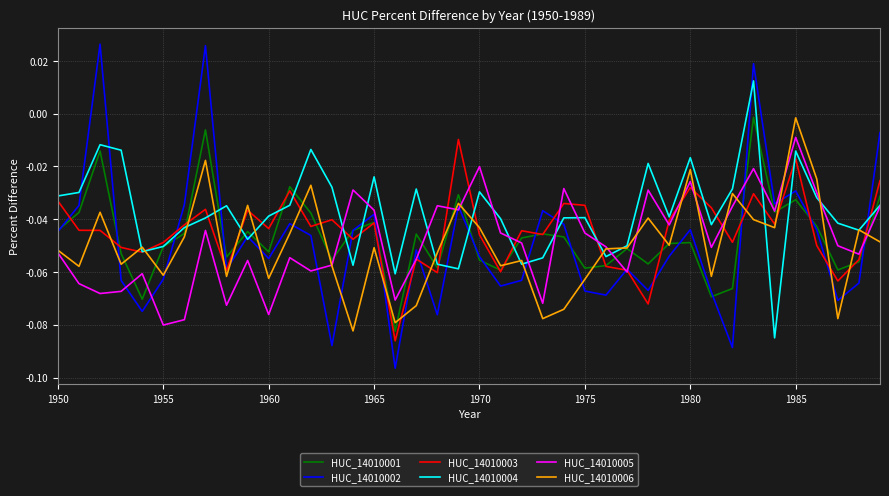

Which series has the widest spread of values?

HUC_14010002